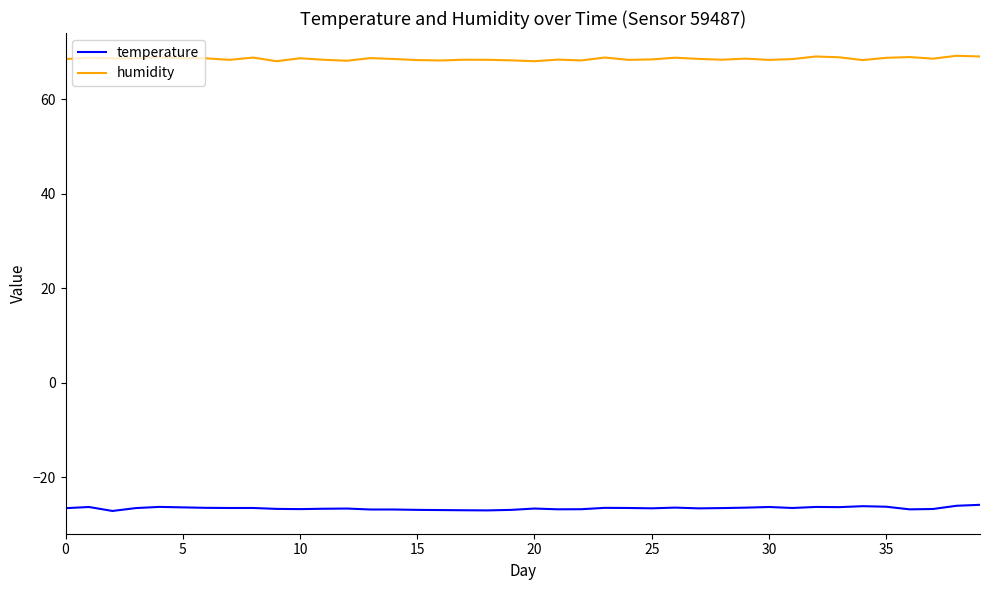

Which series has the largest total across all categories?

humidity